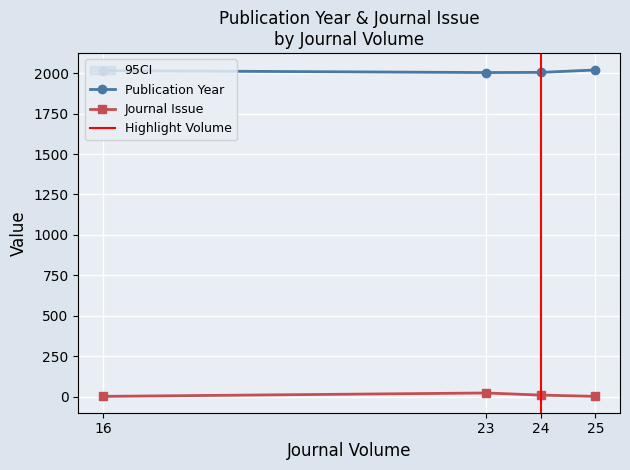

True or false: Journal Issue has more than 2 interior local peaks.

False